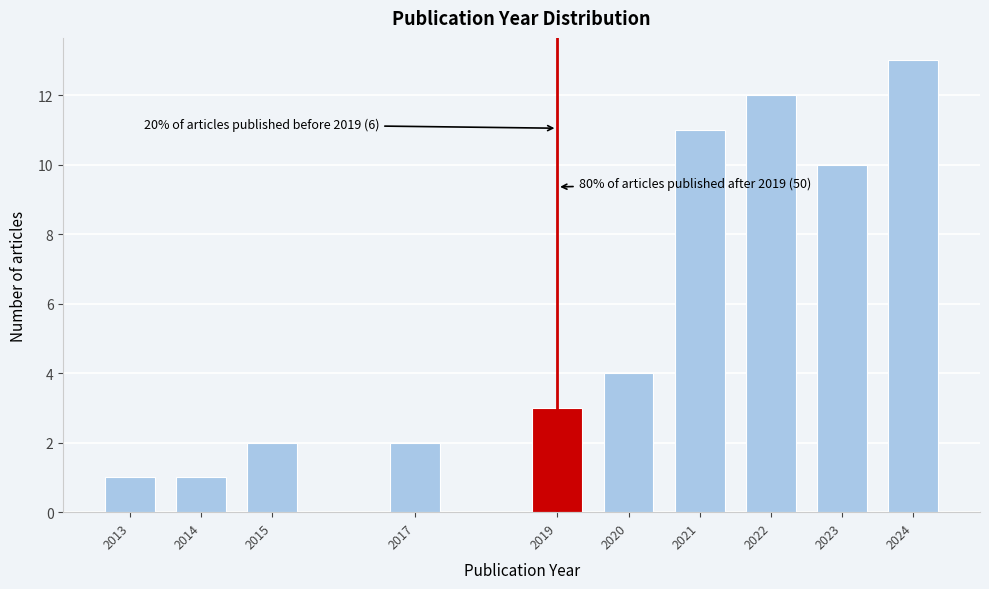

Reading left to right, what are all the values shown in this chart?

2013=1	2014=1	2015=2	2017=2	2019=3	2020=4	2021=11	2022=12	2023=10	2024=13